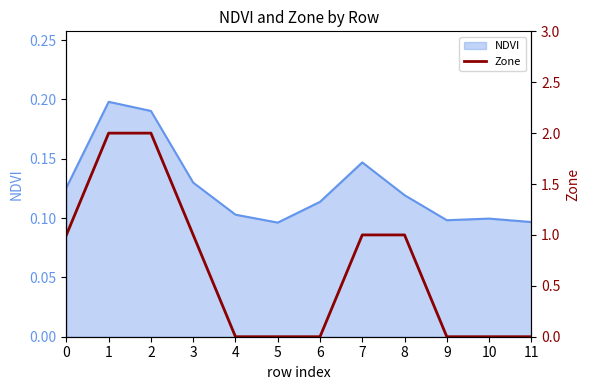

What is the change in value from 8 to 11?

-1